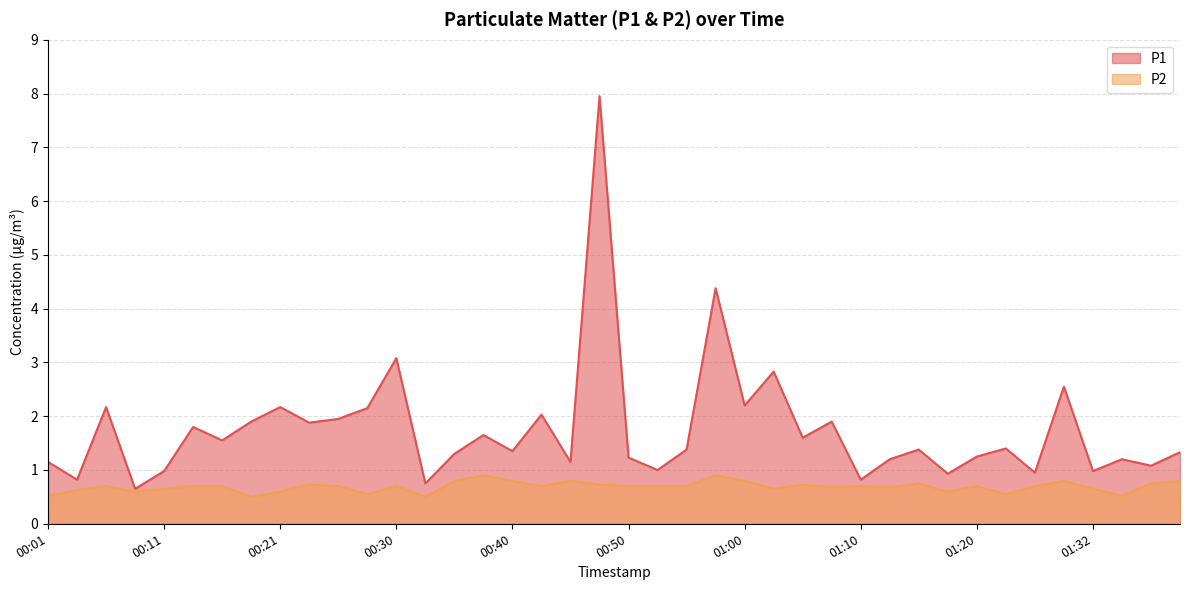

Which series changed the most between 00:01 and 00:55?

P1